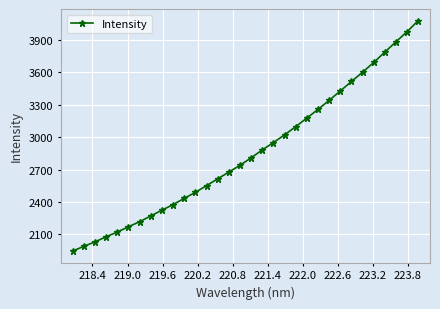

What is the difference between the maximum and minimum values?

2133.9